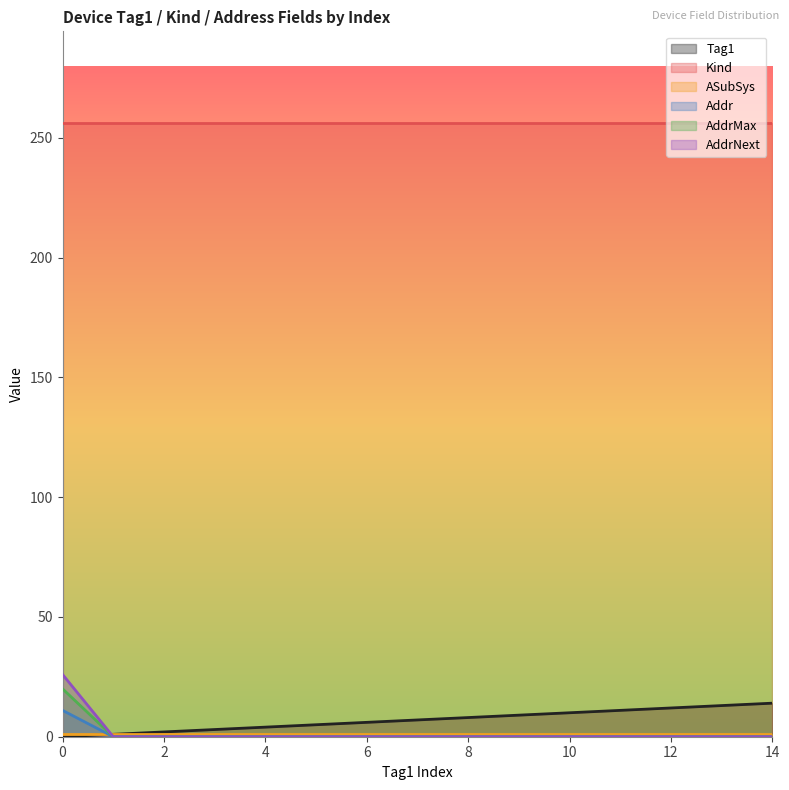

How many data points does each series have?

15